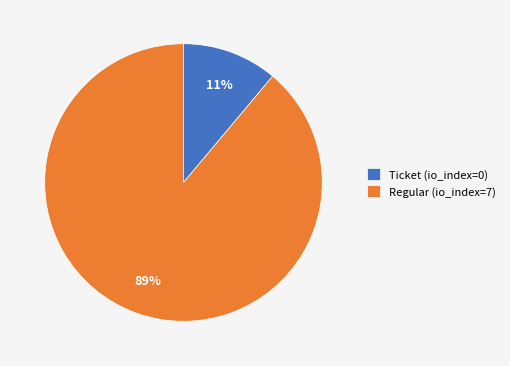

To the nearest percent, what is the difference between the Regular (io_index=7) and Ticket (io_index=0) slice percentages?

78%